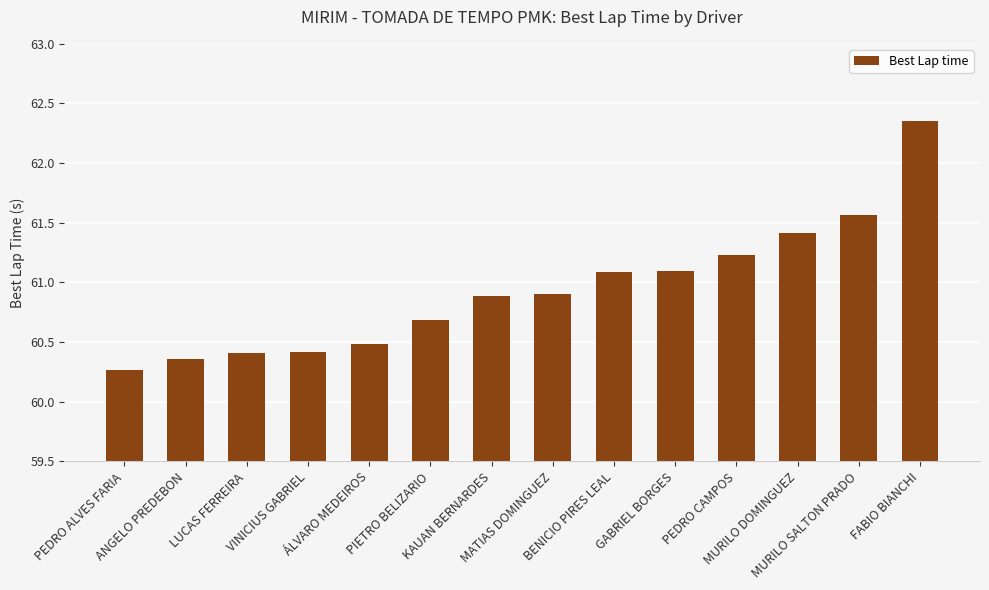

Which category has the highest value across all series?

FABIO BIANCHI